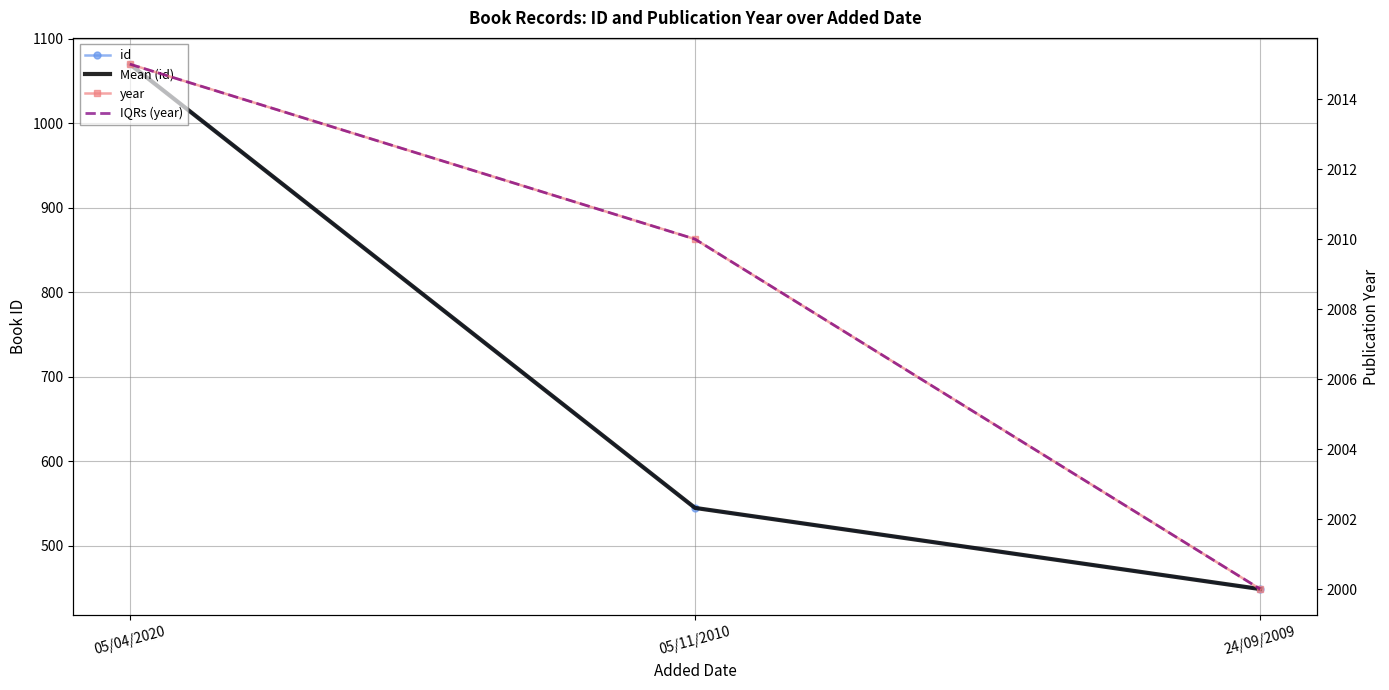

Where does the year series first go above 2010?

05/04/2020